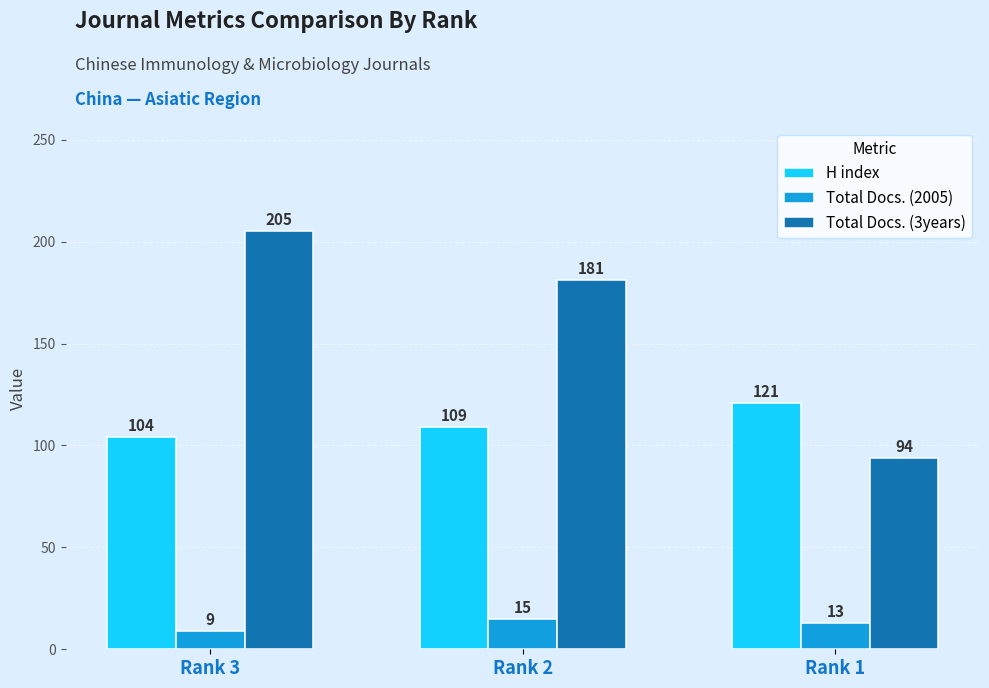

How many distinct data groups are displayed?

3